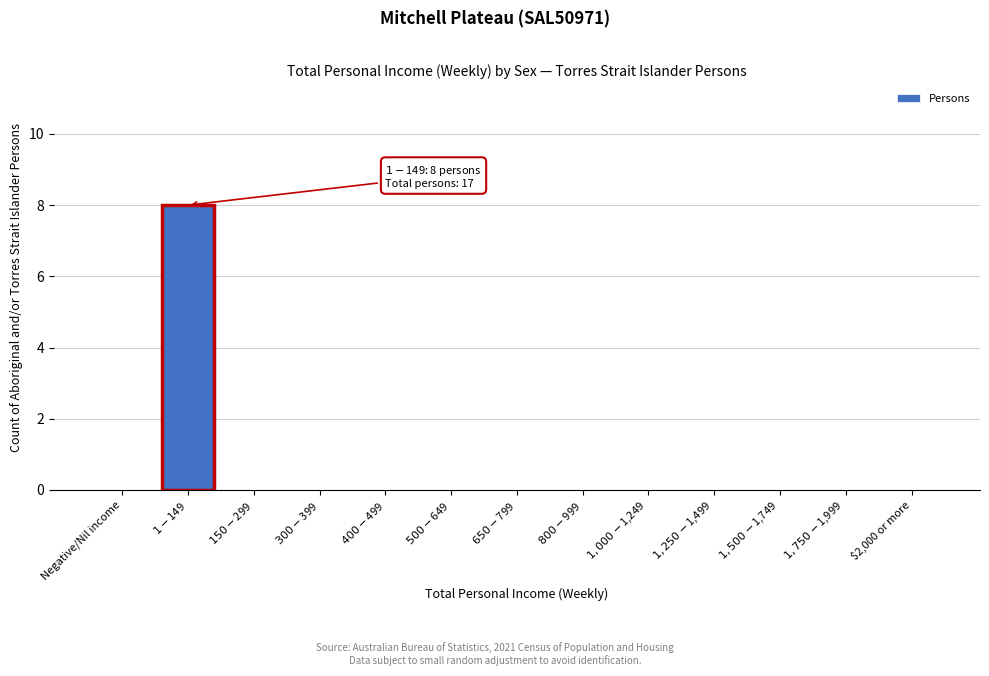

What is the greatest value displayed?

8